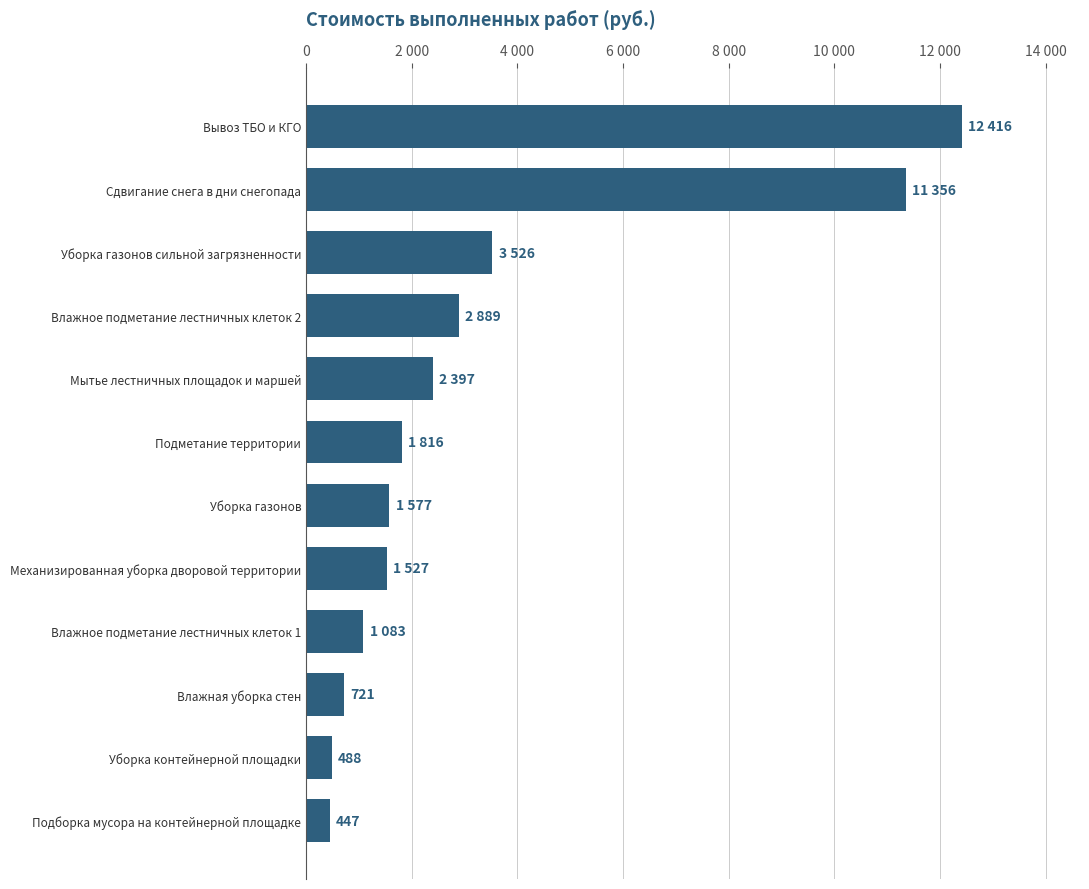

Does the chart contain any negative values?

No